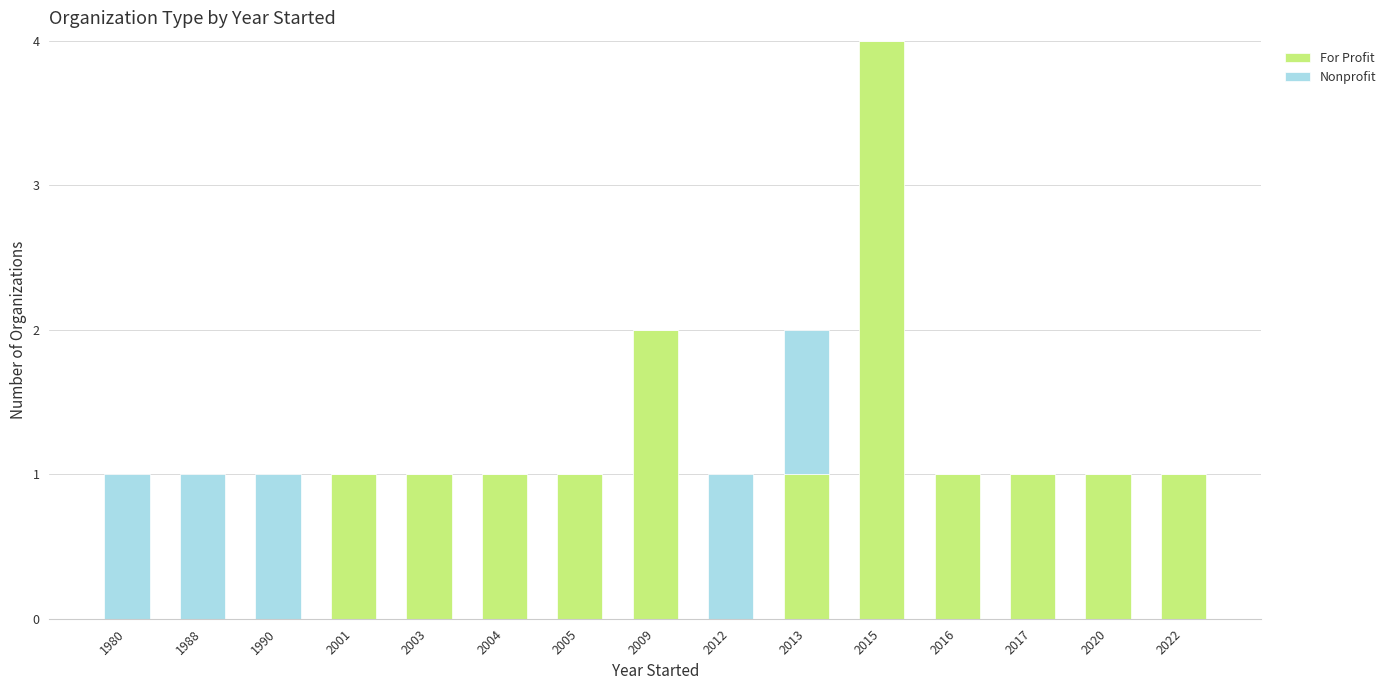

What is the highest value of the For Profit series?

4